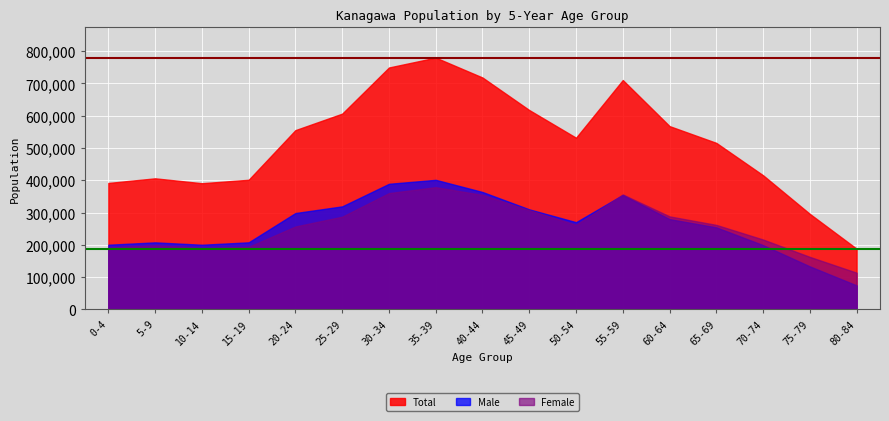

At which category is the sum across all series the highest?

35-39